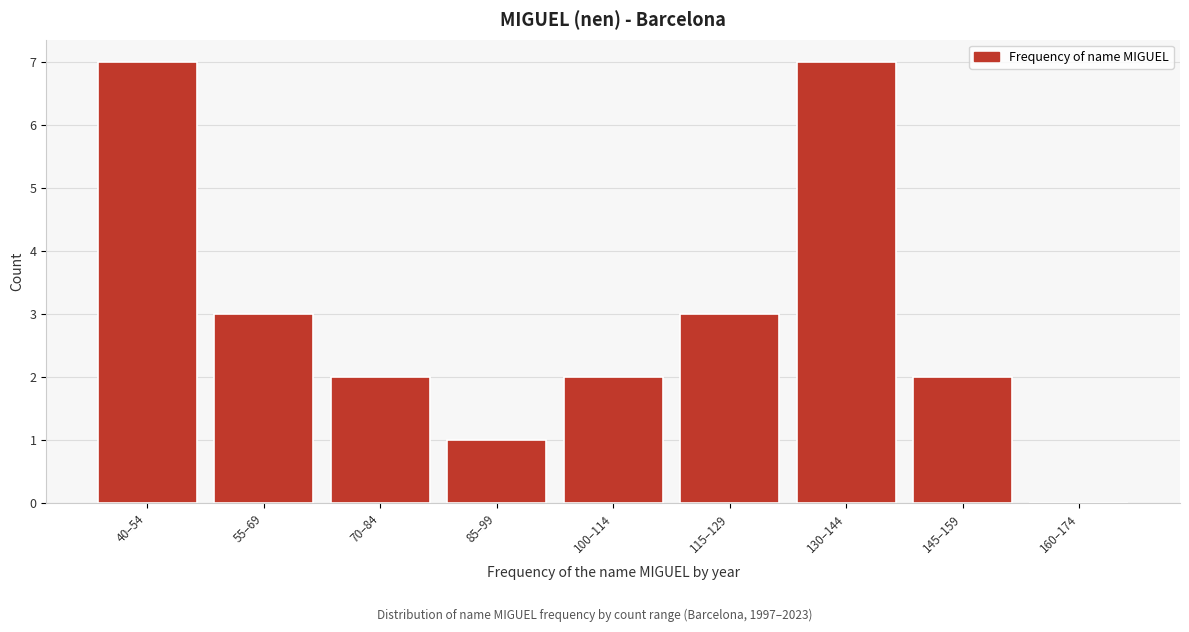

Reading left to right, transcribe all the data shown in this chart.

40–54=7	55–69=3	70–84=2	85–99=1	100–114=2	115–129=3	130–144=7	145–159=2	160–174=0